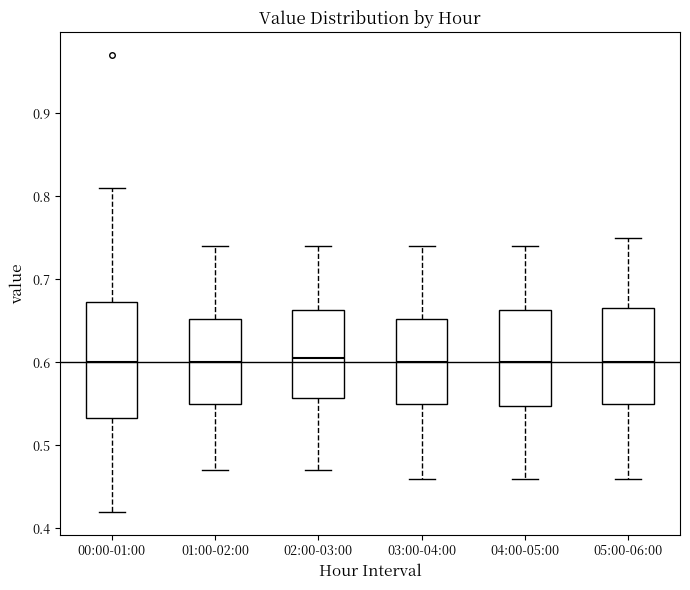

Which box is the tallest, from its lower edge to its upper edge?

00:00-01:00